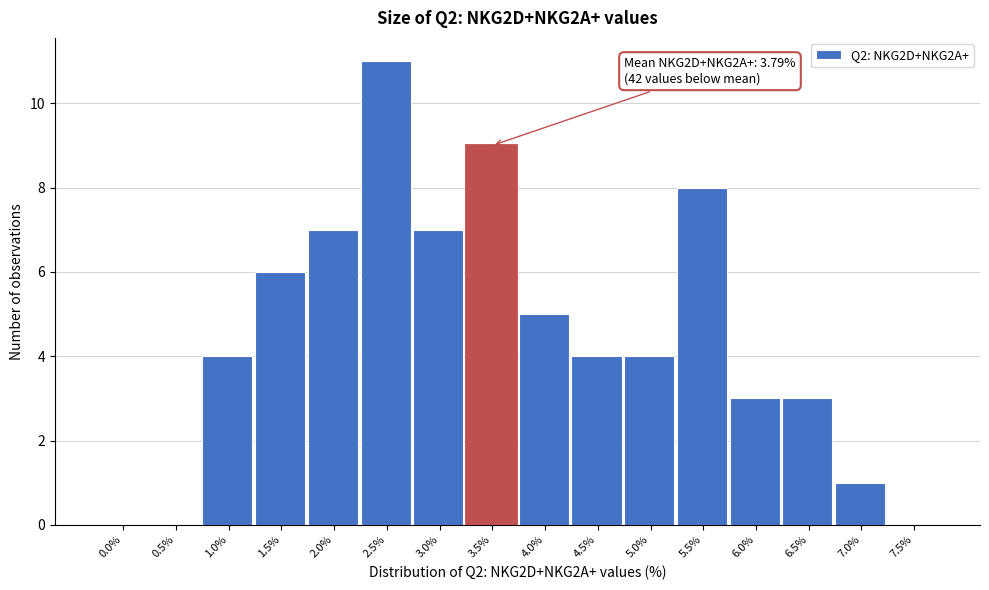

Reading left to right, list all the values displayed in this chart.

0.0%=0	0.5%=0	1.0%=4	1.5%=6	2.0%=7	2.5%=11	3.0%=7	3.5%=9	4.0%=5	4.5%=4	5.0%=4	5.5%=8	6.0%=3	6.5%=3	7.0%=1	7.5%=0